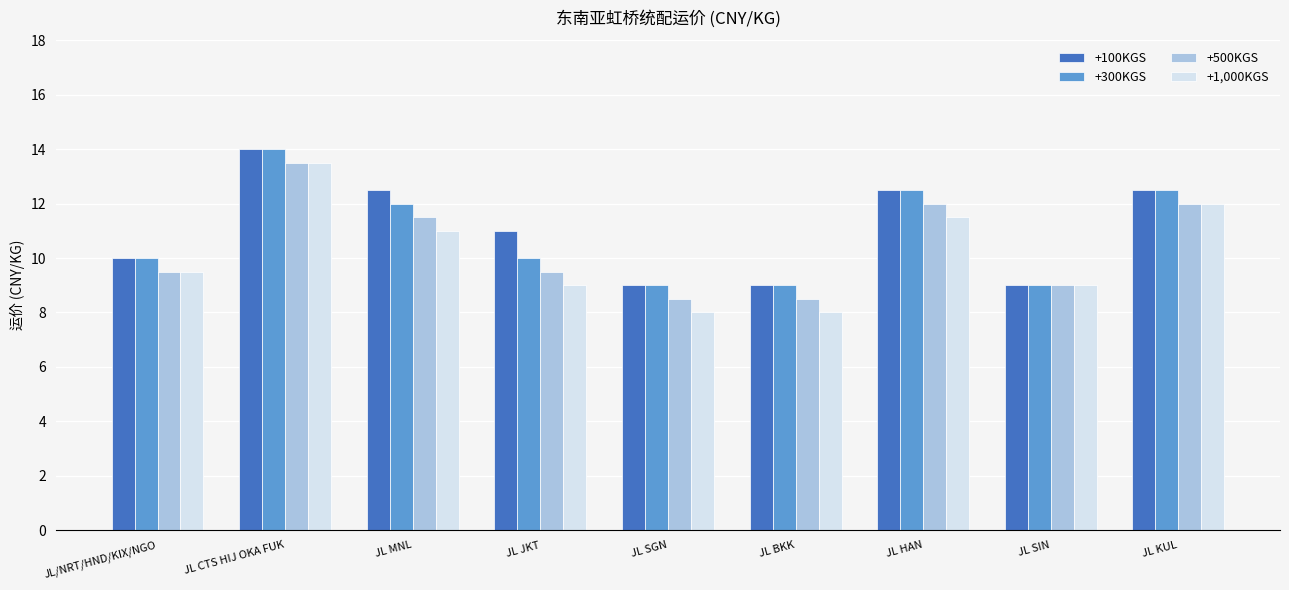

What is the sum of all +300KGS values?

98.0